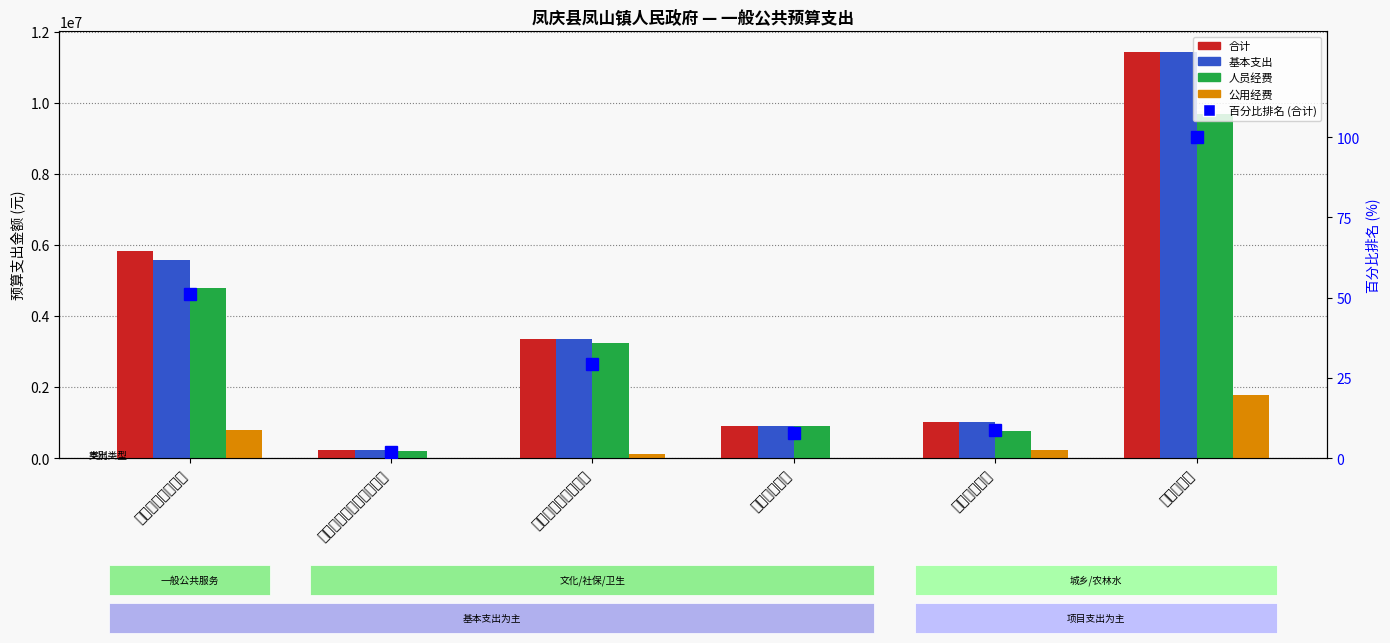

What is the sum of the 基本支出 values at 社会保障和就业支出 and 城乡社区支出?

4366640.3